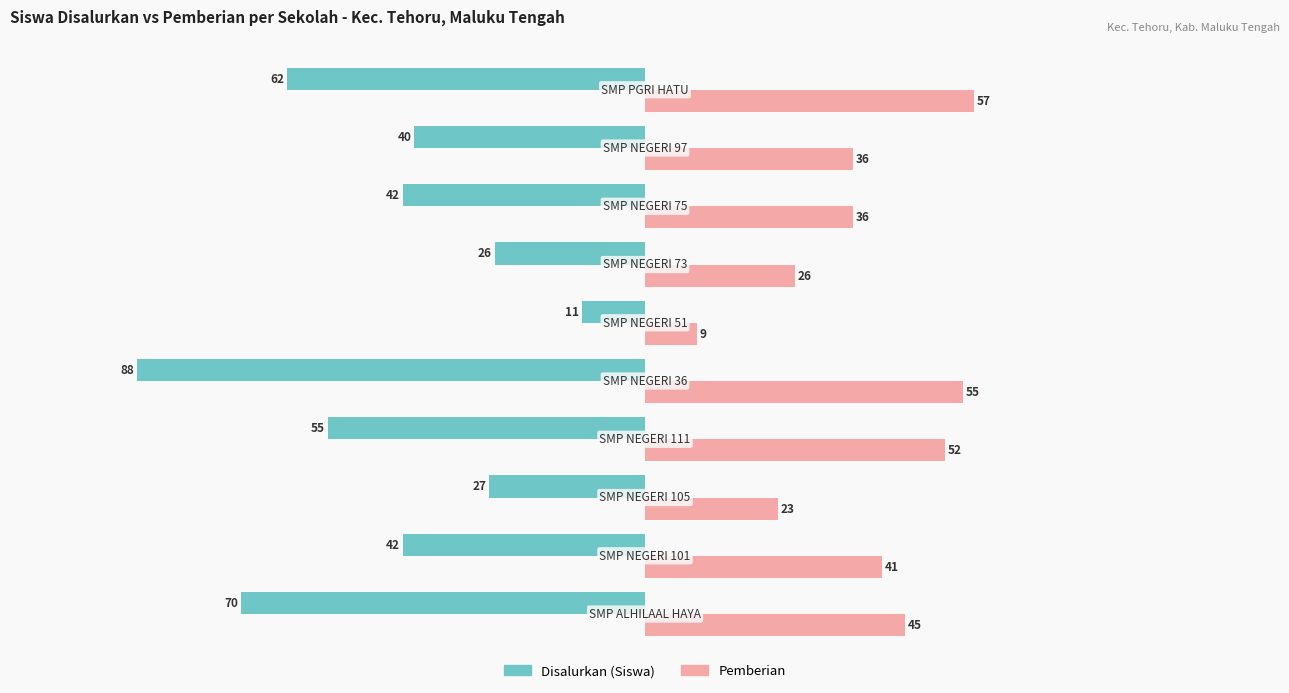

Which series has the largest total across all categories?

Pemberian